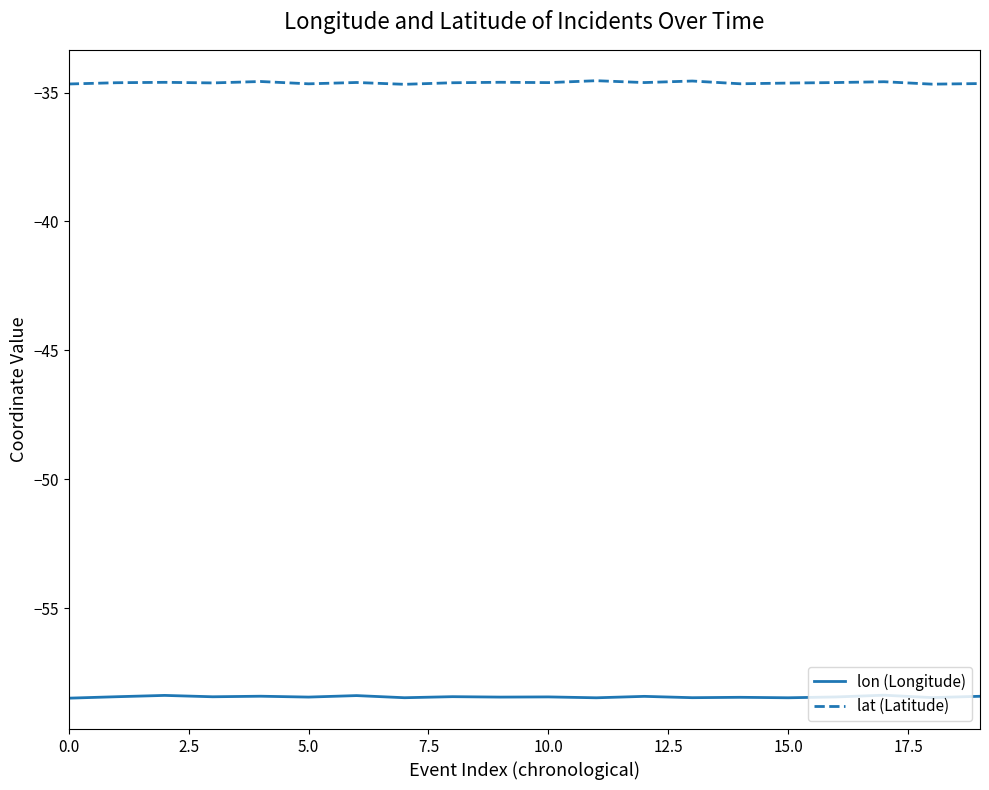

Which series has the largest total across all categories?

lat (Latitude)